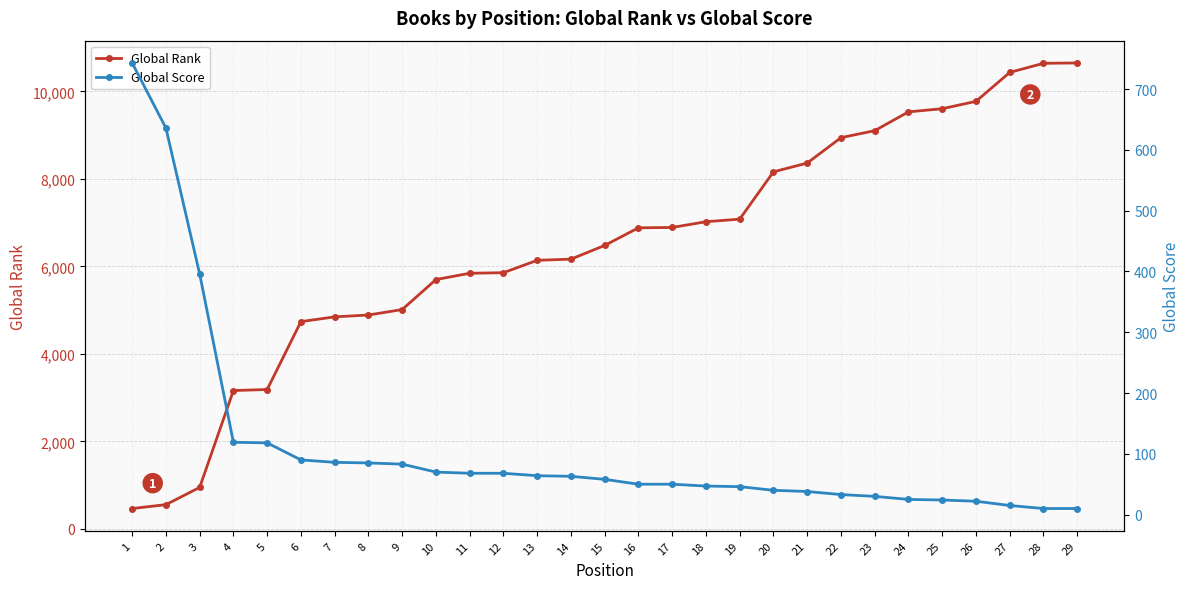

Reading right to left, list all the values displayed in this chart.

Global Rank: 29=10650	28=10642	27=10433	26=9772	25=9604	24=9532	23=9102	22=8942	21=8362	20=8161	19=7080	18=7021	17=6890	16=6882	15=6479	14=6166	13=6139	12=5856	11=5843	10=5699	9=5014	8=4889	7=4847	6=4738	5=3186	4=3163	3=948	2=555	1=466
Global Score: 29=10	28=10	27=15	26=22	25=24	24=25	23=30	22=33	21=38	20=40	19=46	18=47	17=50	16=50	15=58	14=63	13=64	12=68	11=68	10=70	9=83	8=85	7=86	6=90	5=118	4=119	3=396	2=636	1=743